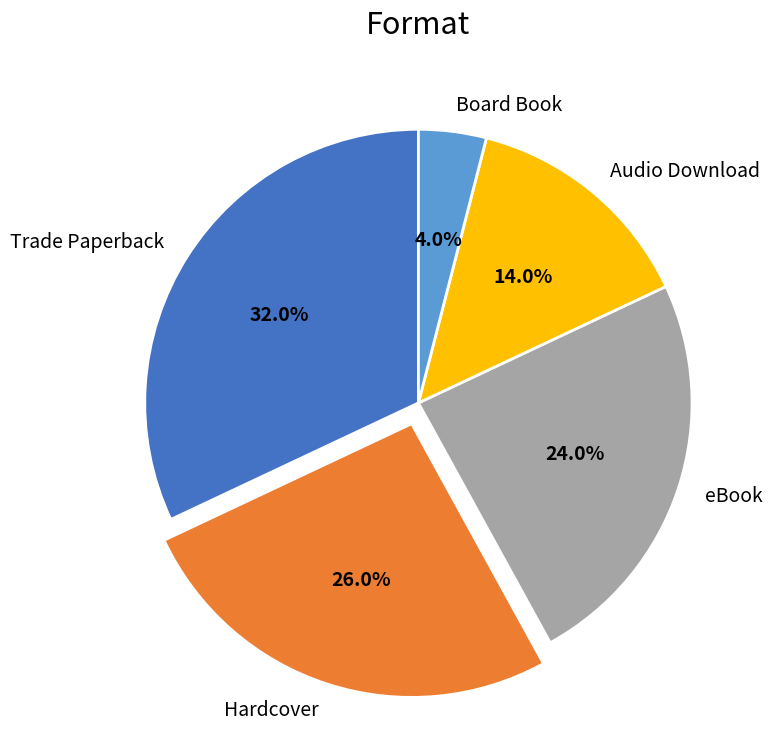

What percentage do Audio Download and Hardcover together represent?

40.0%